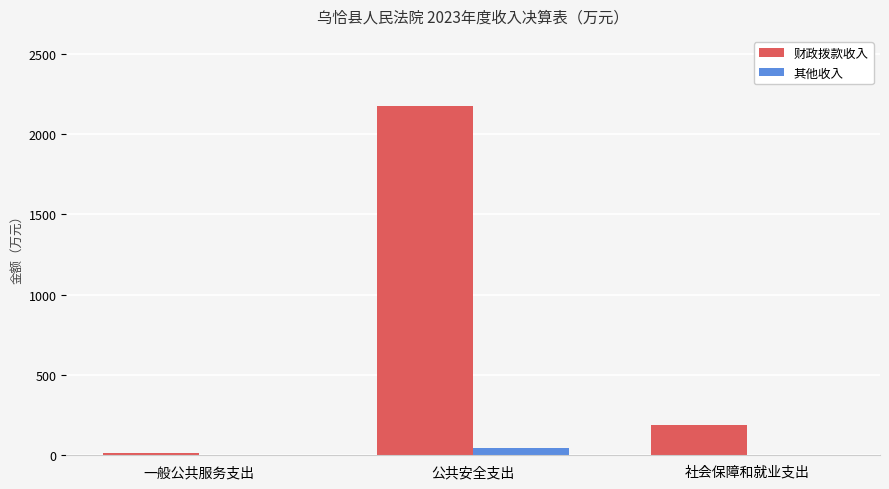

What is the difference between the 财政拨款收入 values at 公共安全支出 and 社会保障和就业支出?

1989.6